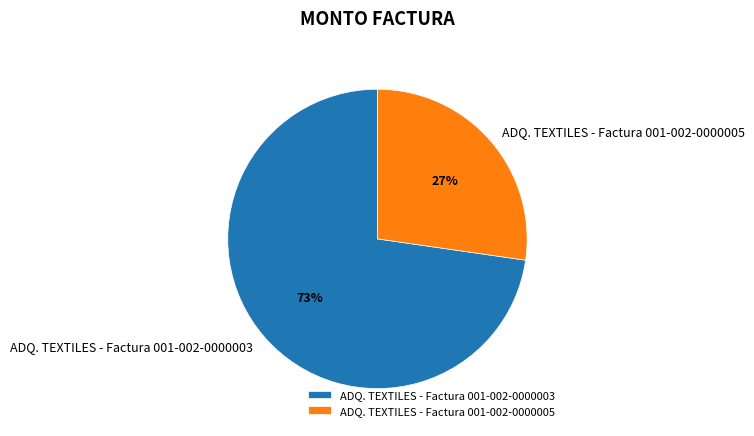

Count the number of slices in the pie.

2